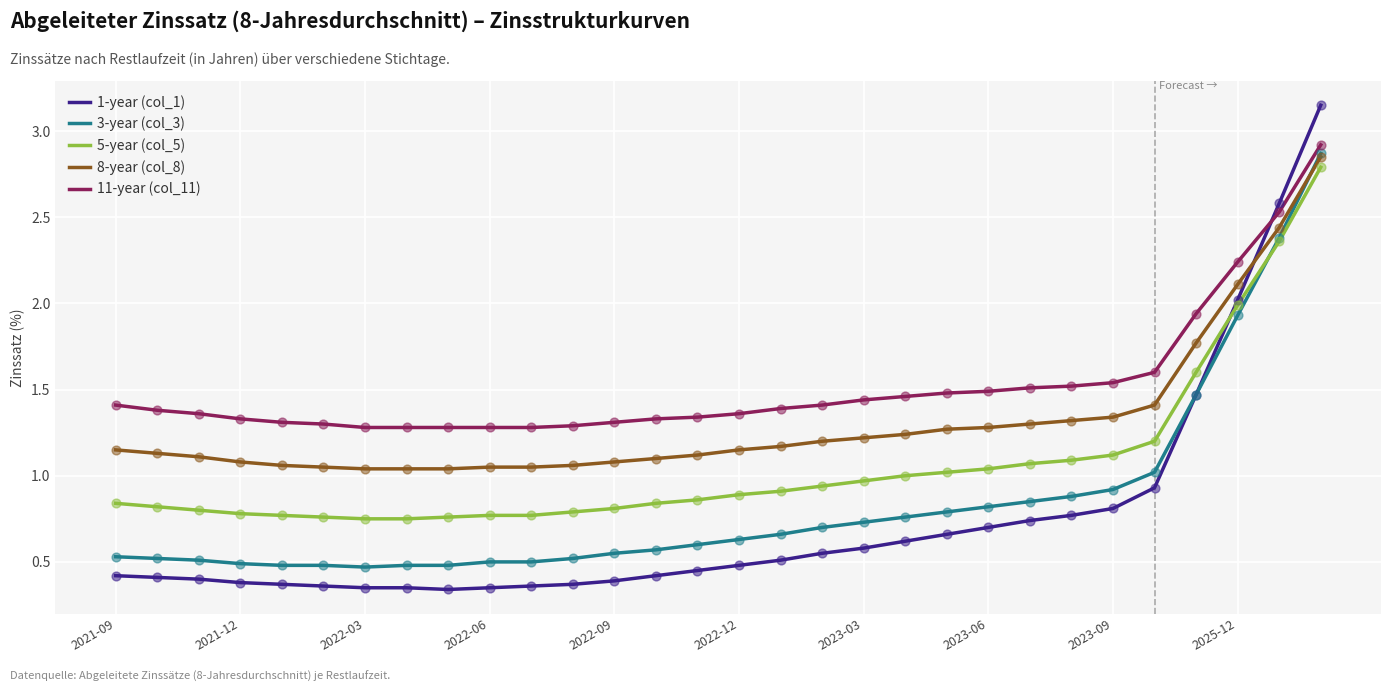

At how many categories does at least one series exceed 2?

3